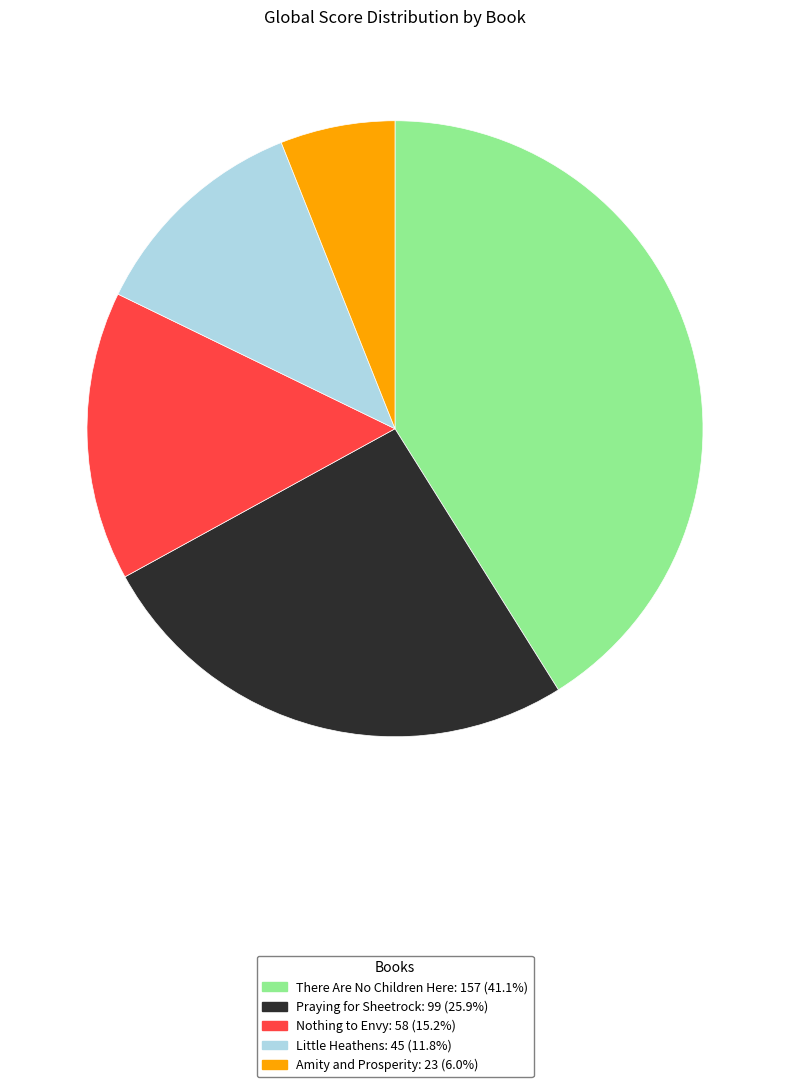

Does Little Heathens account for over 50% of the chart?

No